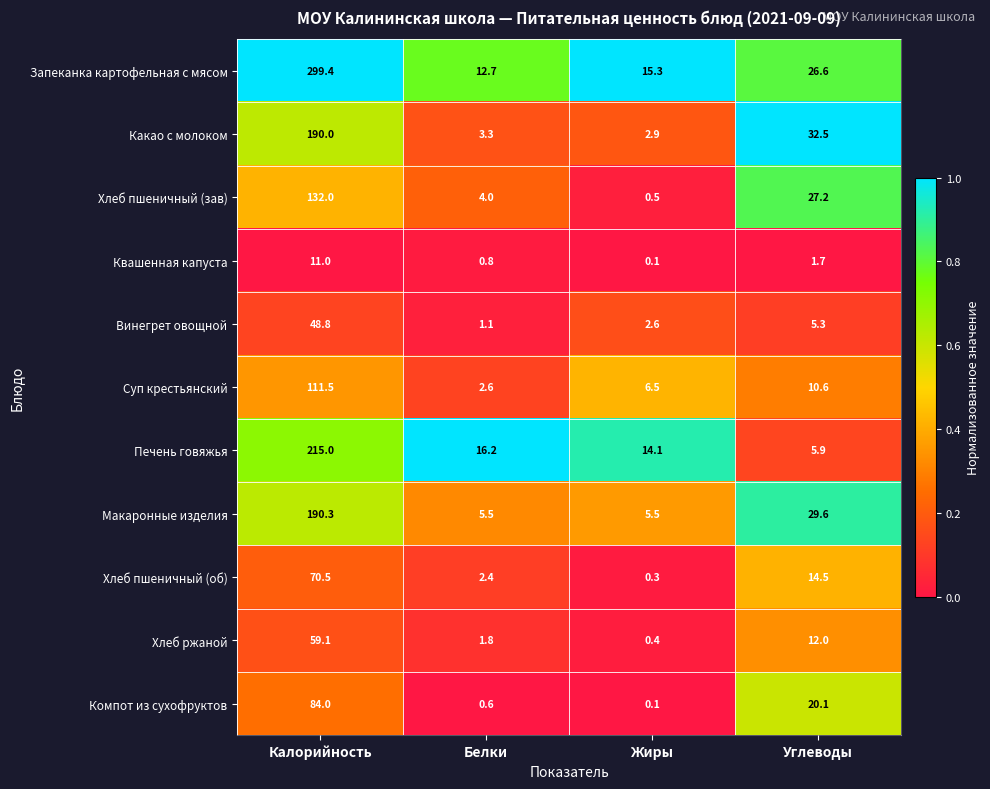

List the series in order of their peak value, highest first.

Запеканка картофельная с мясом, Печень говяжья, Макаронные изделия, Какао с молоком, Хлеб пшеничный (зав), Суп крестьянский, Компот из сухофруктов, Хлеб пшеничный (об), Хлеб ржаной, Винегрет овощной, Квашенная капуста